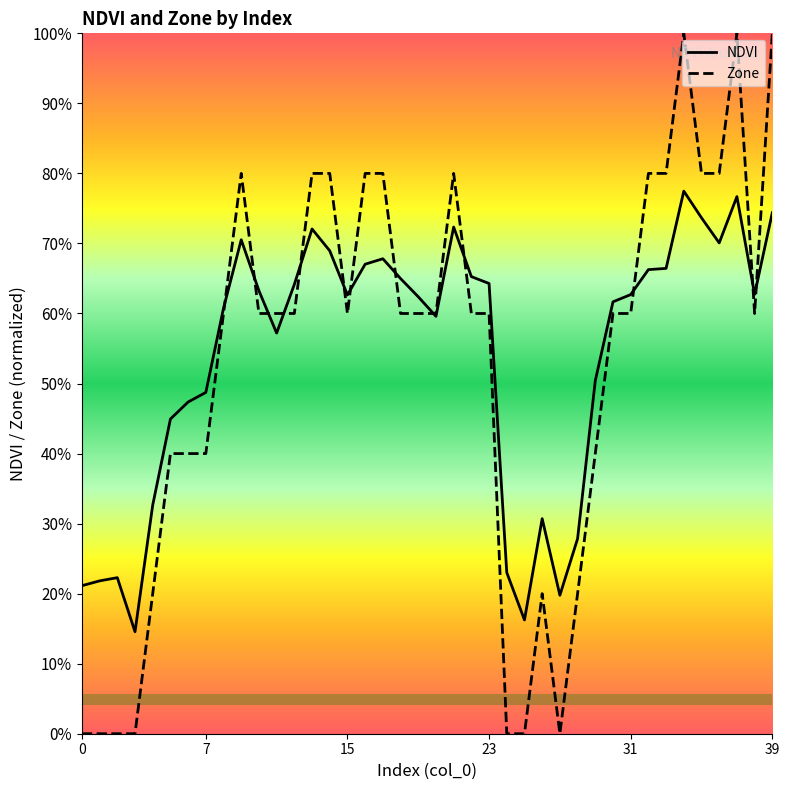

What is the label of the 22nd point from the right?

18